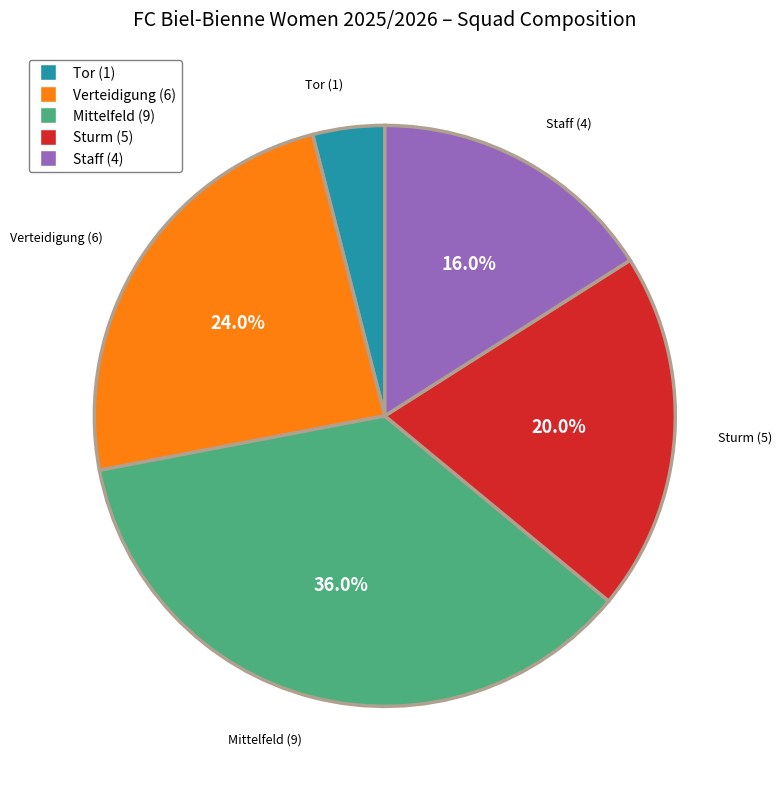

To the nearest percent, what is the average slice percentage?

20%